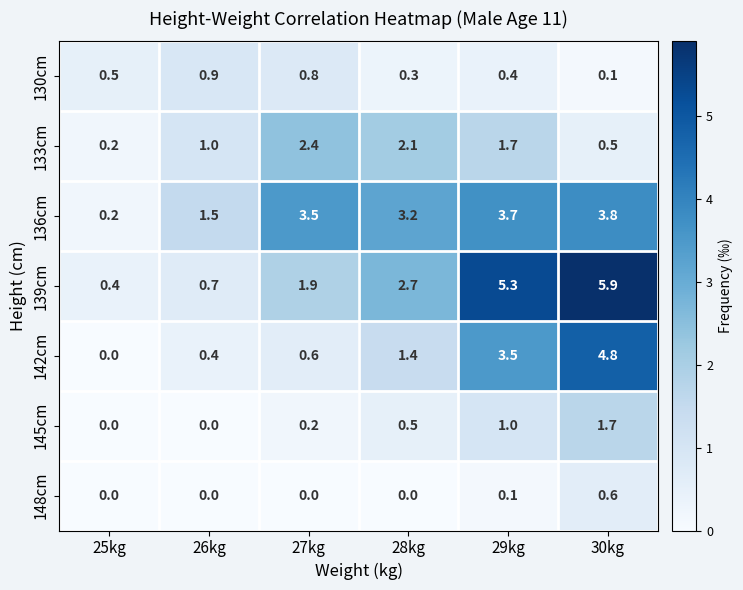

True or false: 133cm has a value of 0.5 at 30kg.

True